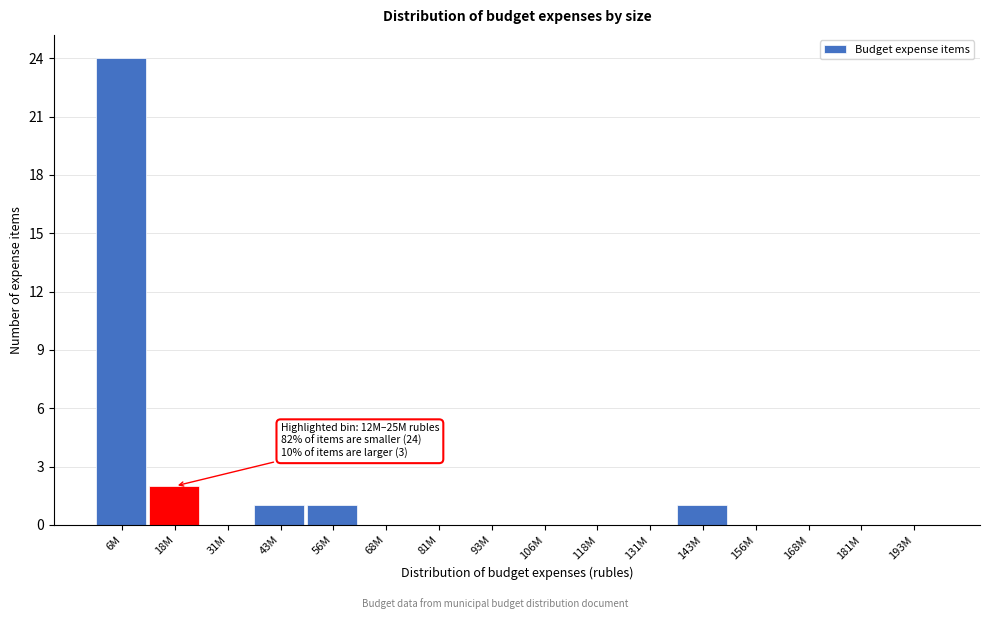

Reading left to right, what are all the values shown in this chart?

6M=24	18M=2	31M=0	43M=1	56M=1	68M=0	81M=0	93M=0	106M=0	118M=0	131M=0	143M=1	156M=0	168M=0	181M=0	193M=0